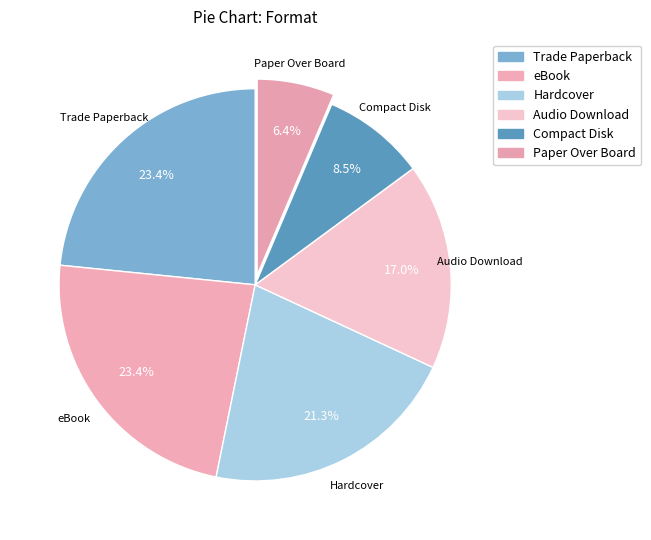

Which category has the smallest portion of the pie?

Paper Over Board